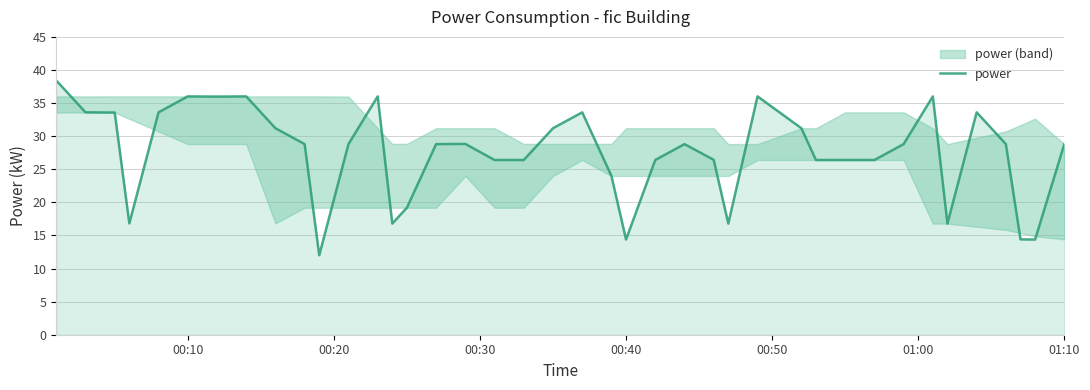

What is the lowest value of the power series?

12.0